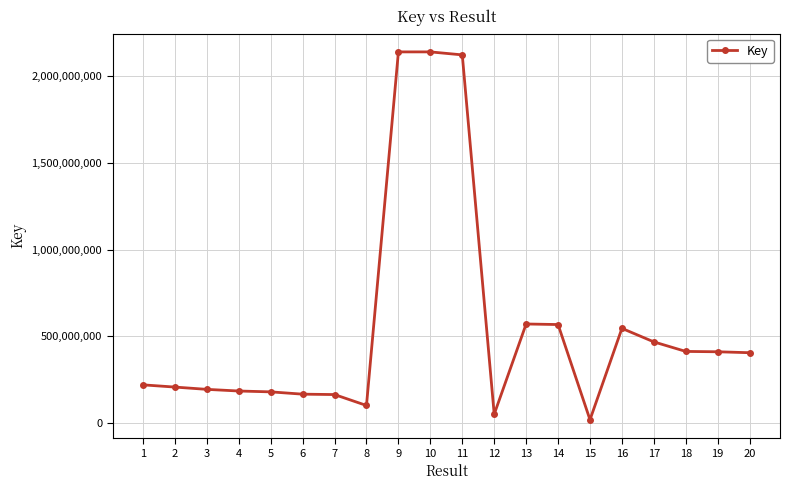

What is the ratio of the value at 7 to the value at 16?

0.3